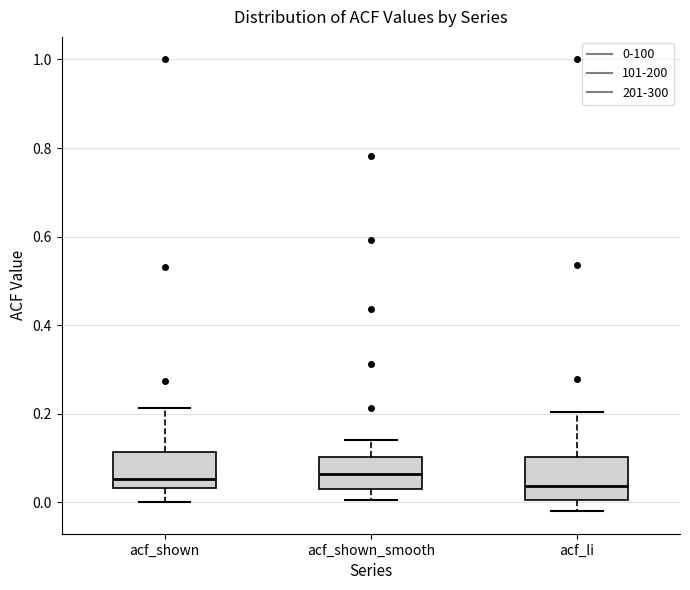

Where does the upper whisker of the box for acf_li end on the y-axis? The values are not printed on the chart, so give them approximately, as read against the axis.

0.20